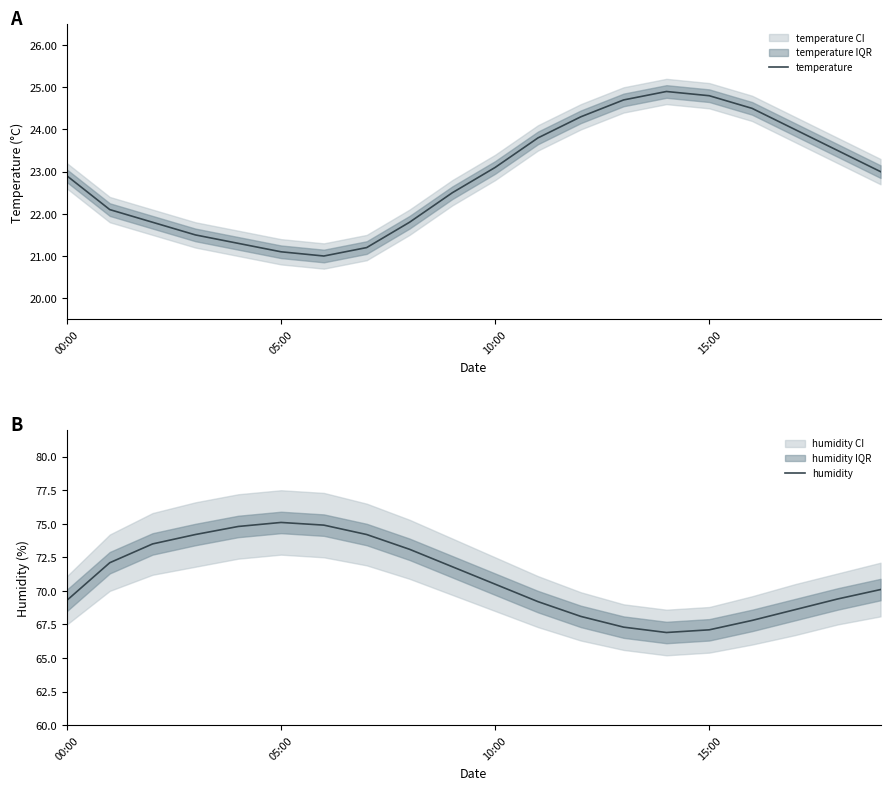

What position from the left is 19?

20